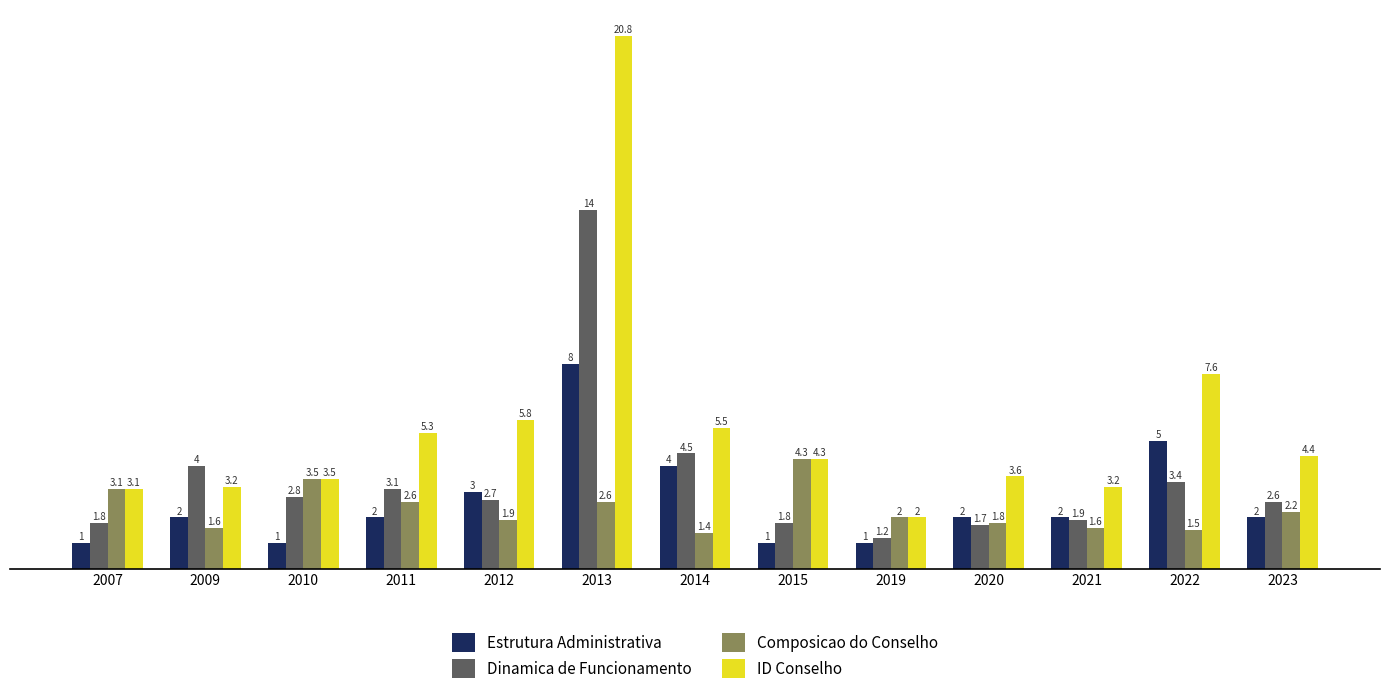

Reading left to right, transcribe all the data shown in this chart.

Estrutura Administrativa: 1.0	2.0	1.0	2.0	3.0	8.0	4.0	1.0	1.0	2.0	2.0	5.0	2.0
Dinamica de Funcionamento: 1.8	4.0	2.8	3.1	2.7	14.0	4.5	1.8	1.2	1.7	1.9	3.4	2.6
Composicao do Conselho: 3.1	1.6	3.5	2.6	1.9	2.6	1.4	4.3	2.0	1.8	1.6	1.5	2.2
ID Conselho: 3.1	3.2	3.5	5.3	5.8	20.8	5.5	4.3	2.0	3.6	3.2	7.6	4.4